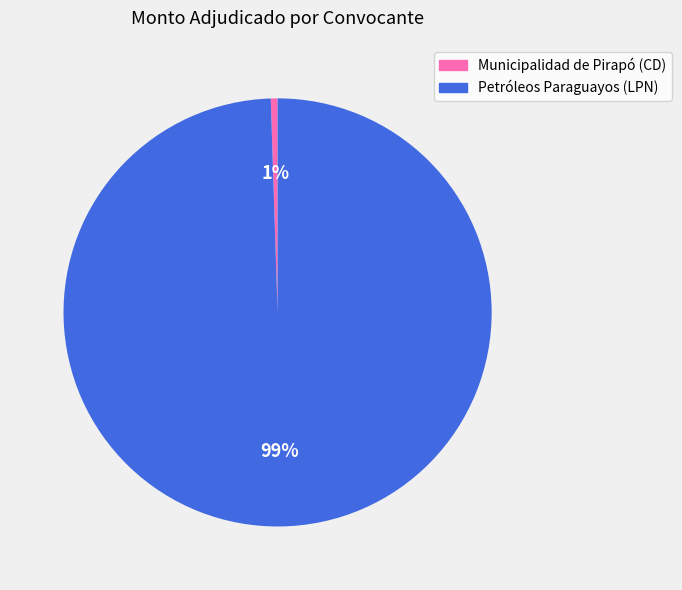

What percentage is the Petróleos Paraguayos (LPN) slice, to the nearest percent?

99%